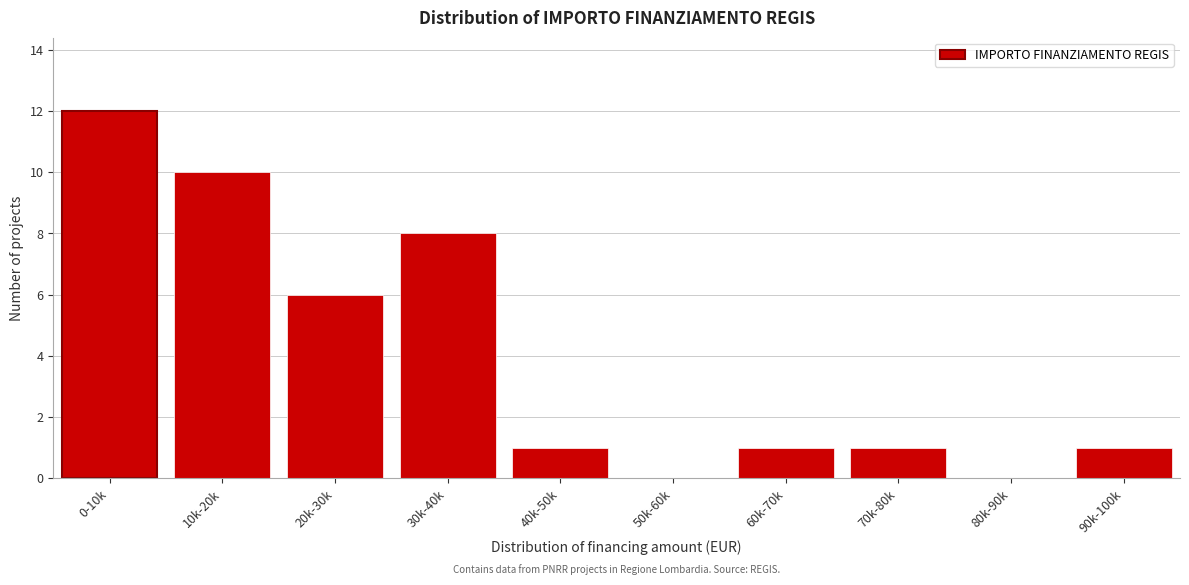

Reading left to right, extract all data points from this chart.

0-10k=12	10k-20k=10	20k-30k=6	30k-40k=8	40k-50k=1	50k-60k=0	60k-70k=1	70k-80k=1	80k-90k=0	90k-100k=1